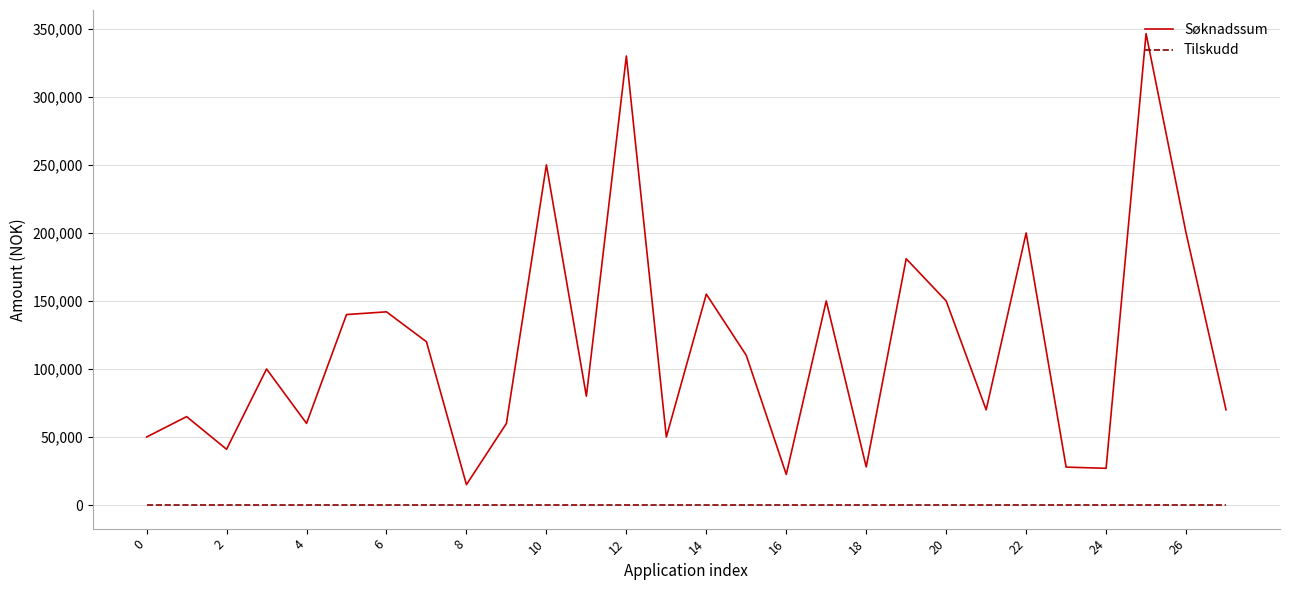

List the series in order of their overall mean, highest first.

Søknadssum, Tilskudd